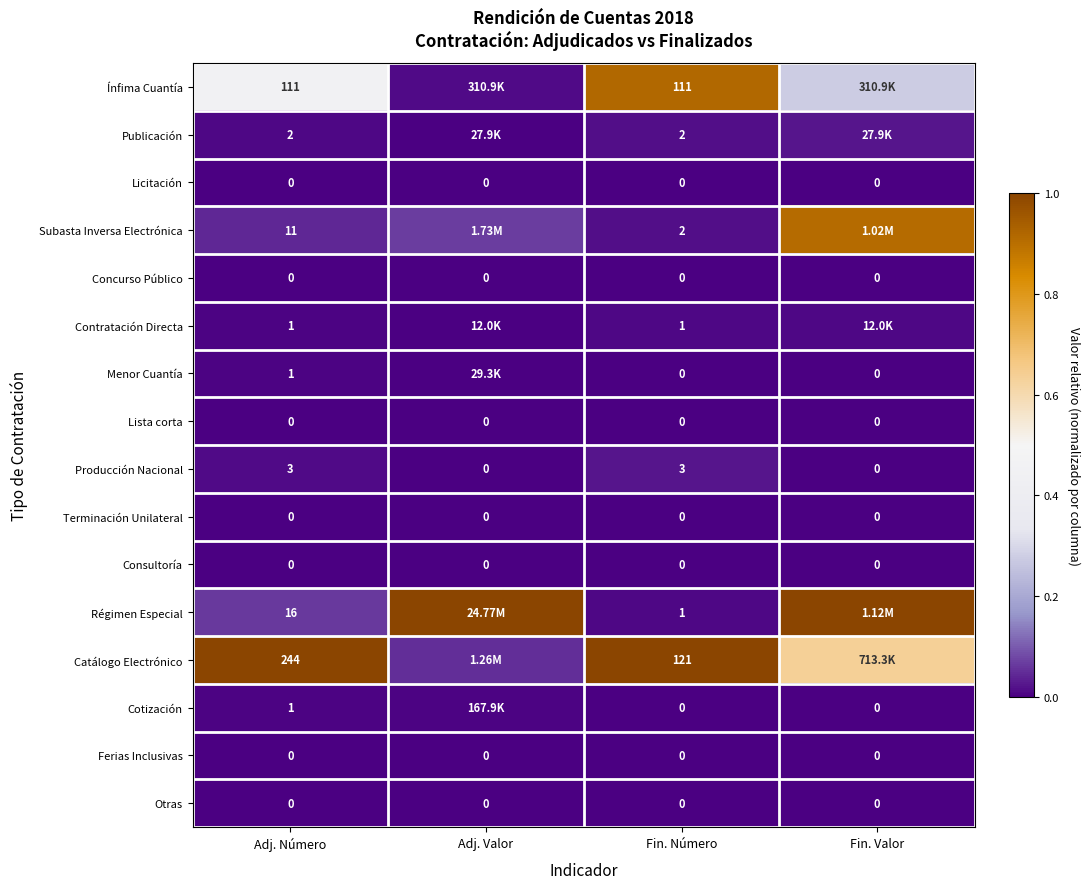

The Otras series shows 0.0 at Adj. Valor. True or false?

True